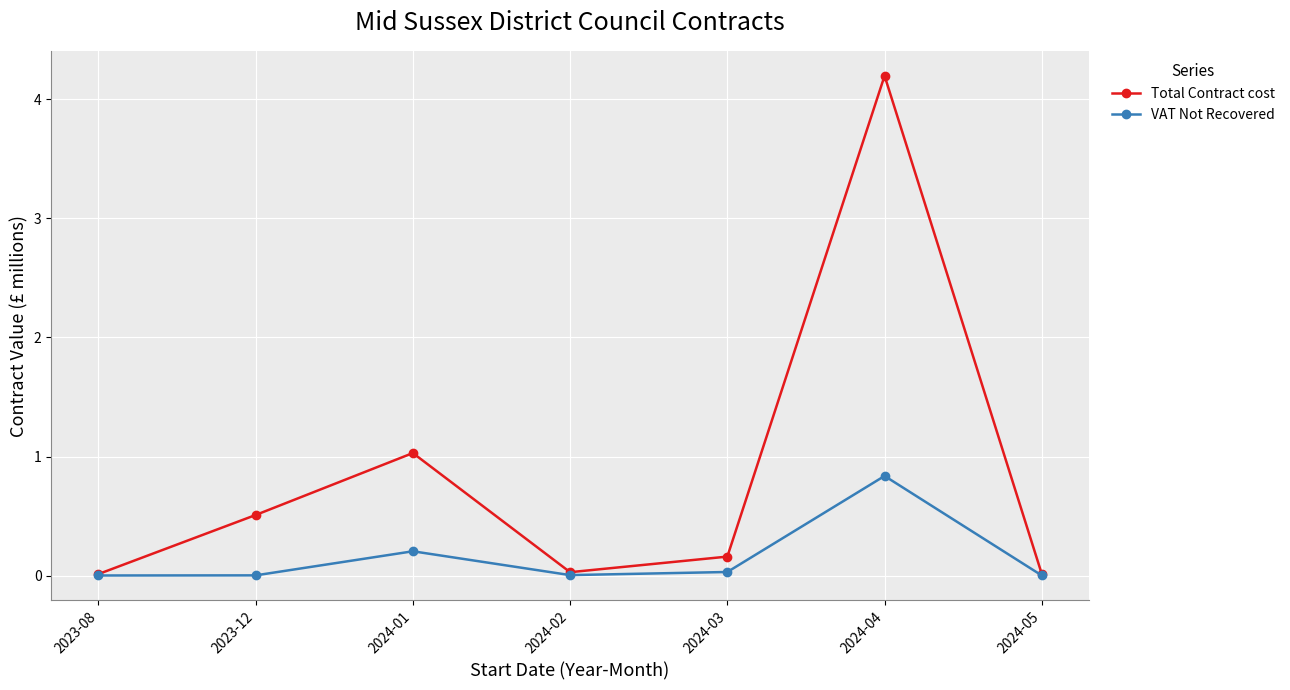

What position from the right is 2023-08?

7